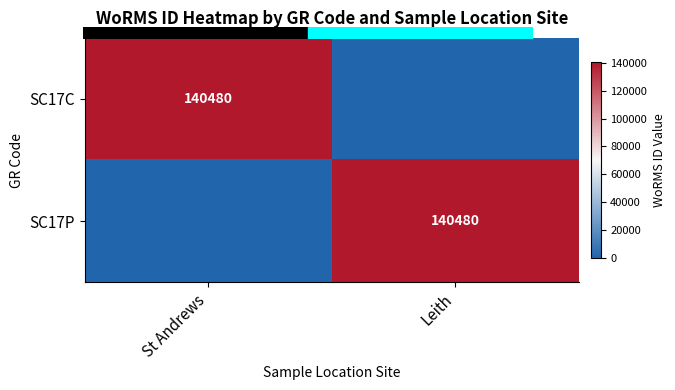

What is the difference between the highest and lowest values at St Andrews?

140480